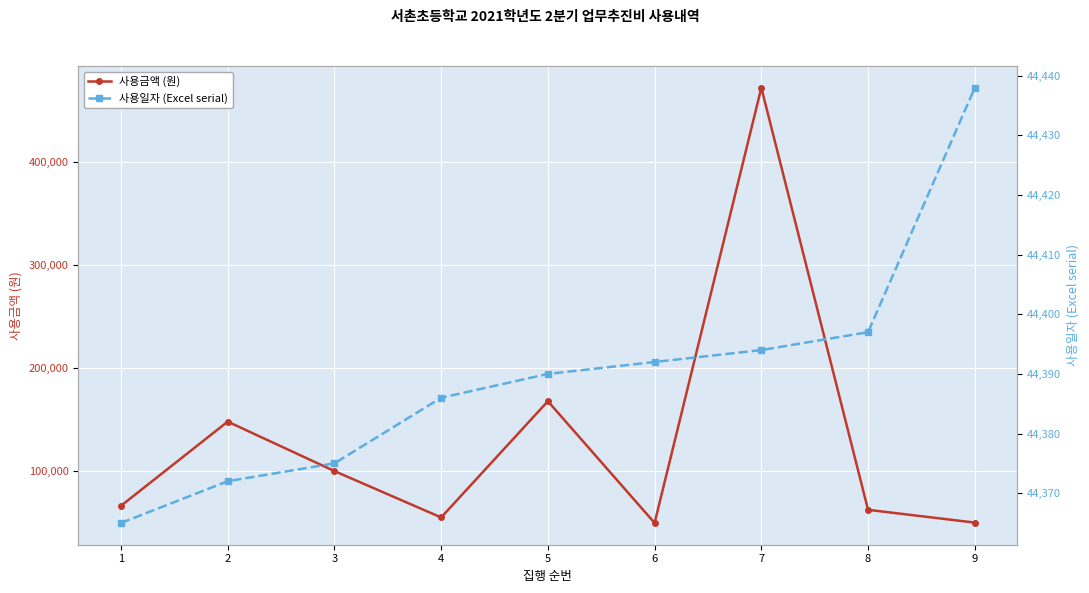

What is the value of the 사용일자 (Excel serial) point at the 3rd from the left?

44375